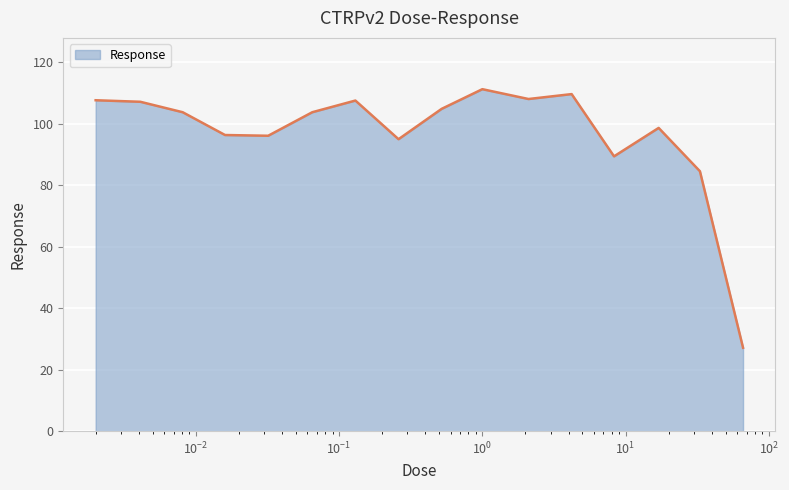

What is the greatest value displayed?

111.3